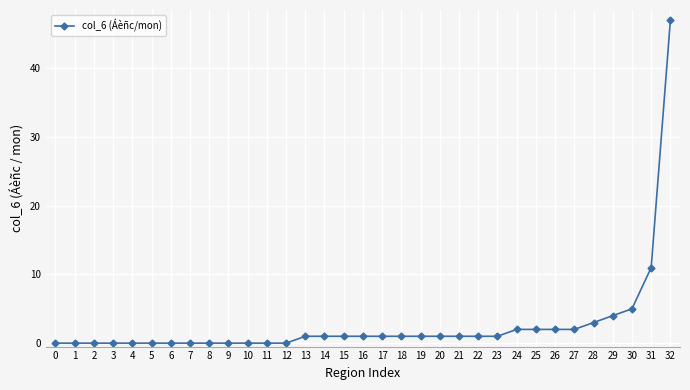

Which has a higher value, 6 or 29?

29